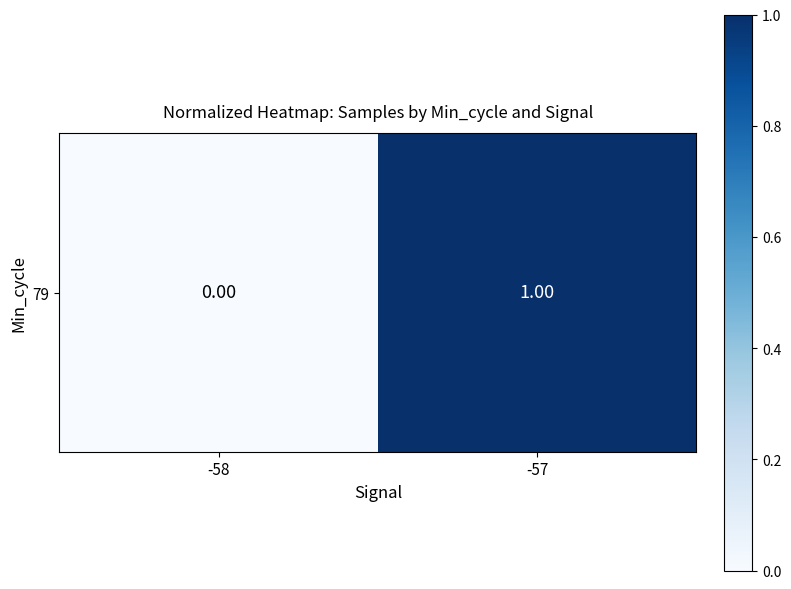

List the labels in order of value, largest first.

-57, -58